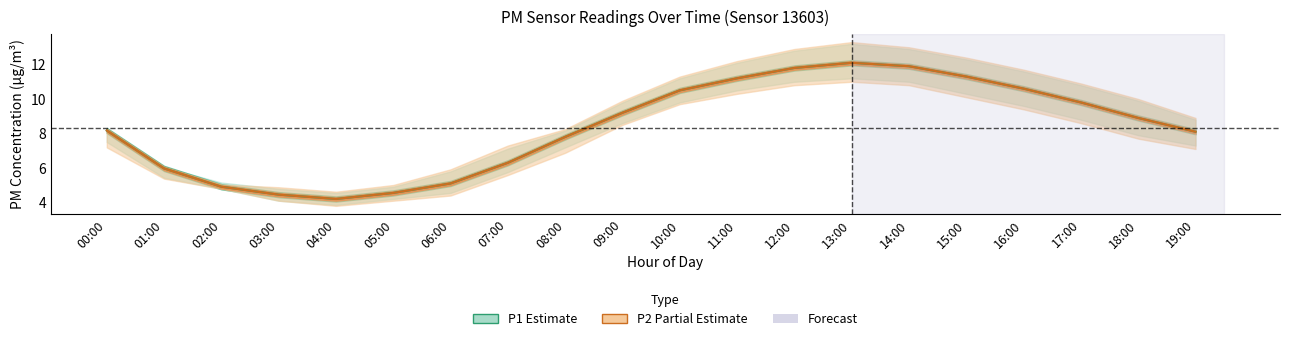

What is the value of the P1 point at the 4th from the left?

4.5